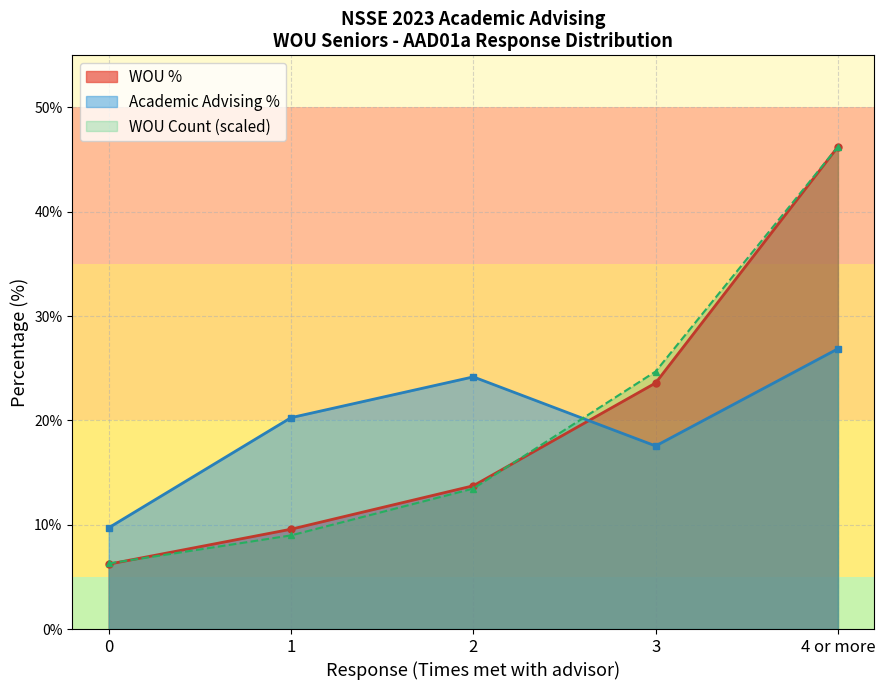

What is the sum of the Academic Advising % values at 2 and 4 or more?

51.0